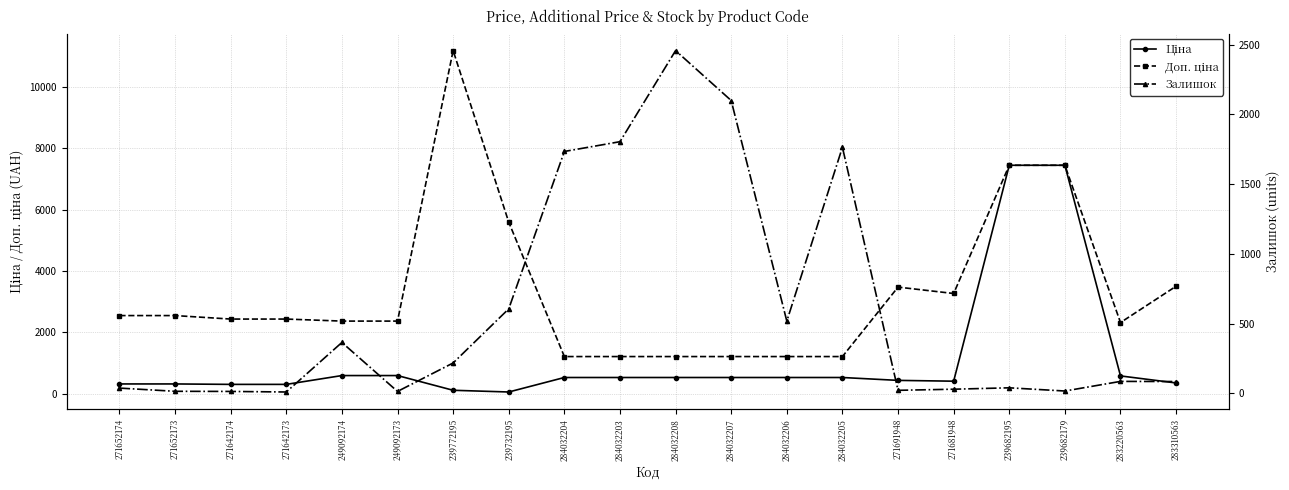

Does the chart have visible grid lines?

Yes